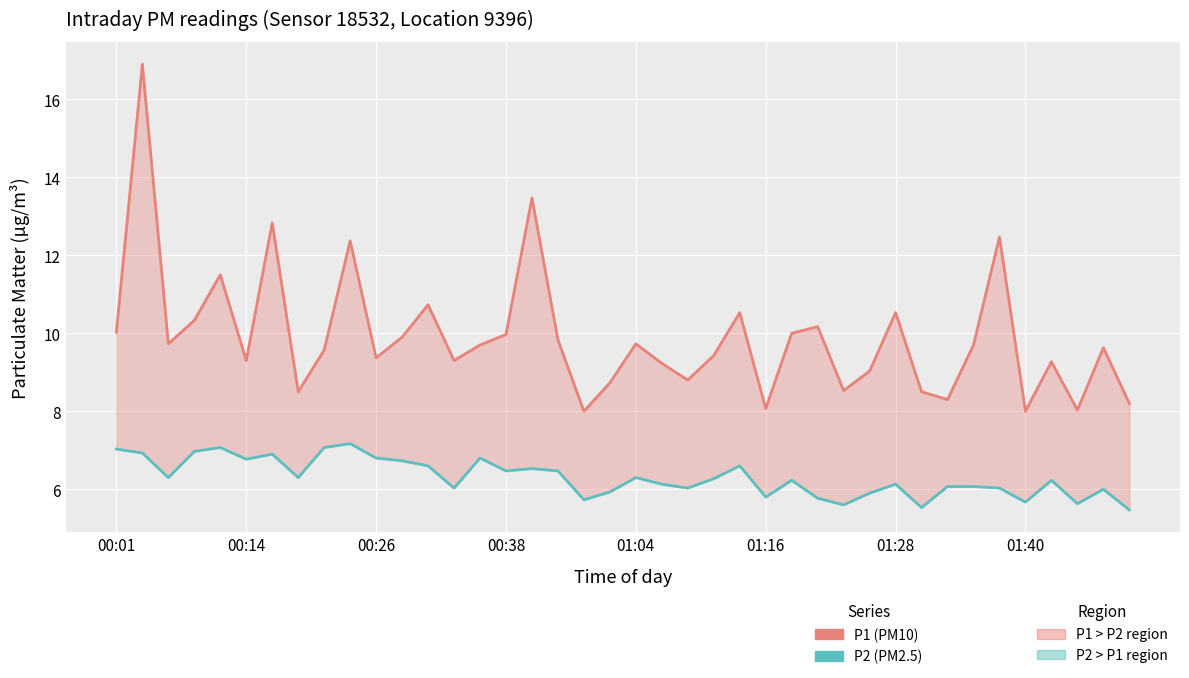

Between 00:38 and 00:26, which is larger?

00:38